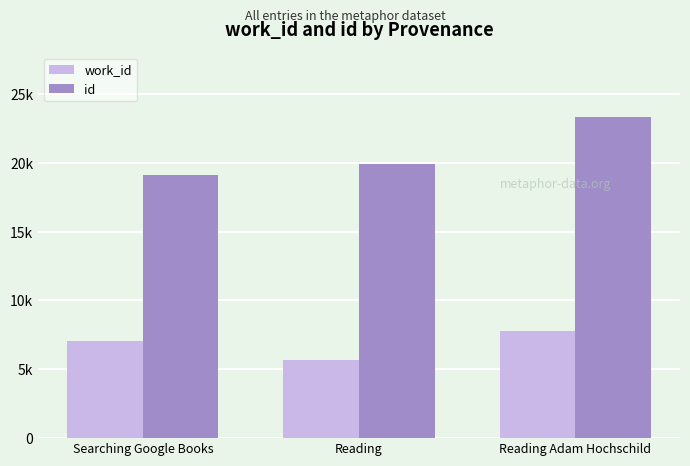

Which series changed the most between Reading and Reading Adam Hochschild?

id